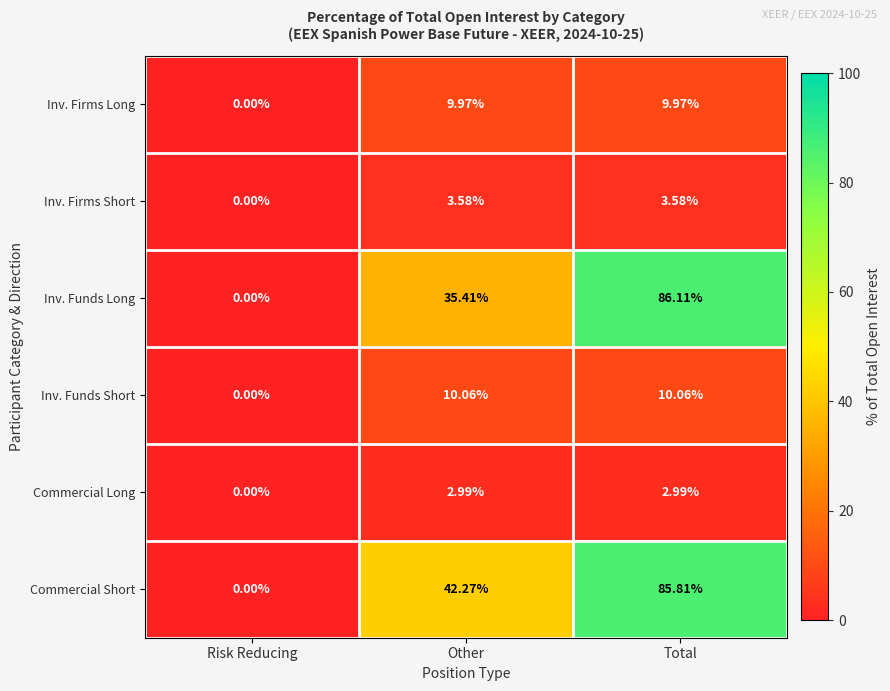

At which category is the sum across all series the highest?

Total